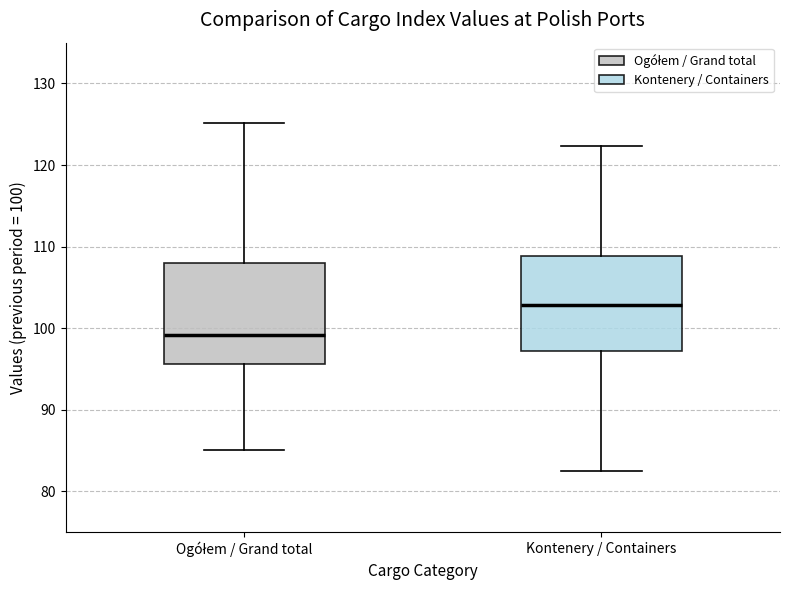

Reading left to right, read every box against the y-axis: the position of its median line, the range the box covers, and the ends of its whiskers. The values are not printed on the chart, so give them approximately, as read against the axis.

Ogółem / Grand total: median 99, box 96 to 108, whiskers 85 to 125
Kontenery / Containers: median 103, box 97 to 109, whiskers 83 to 122